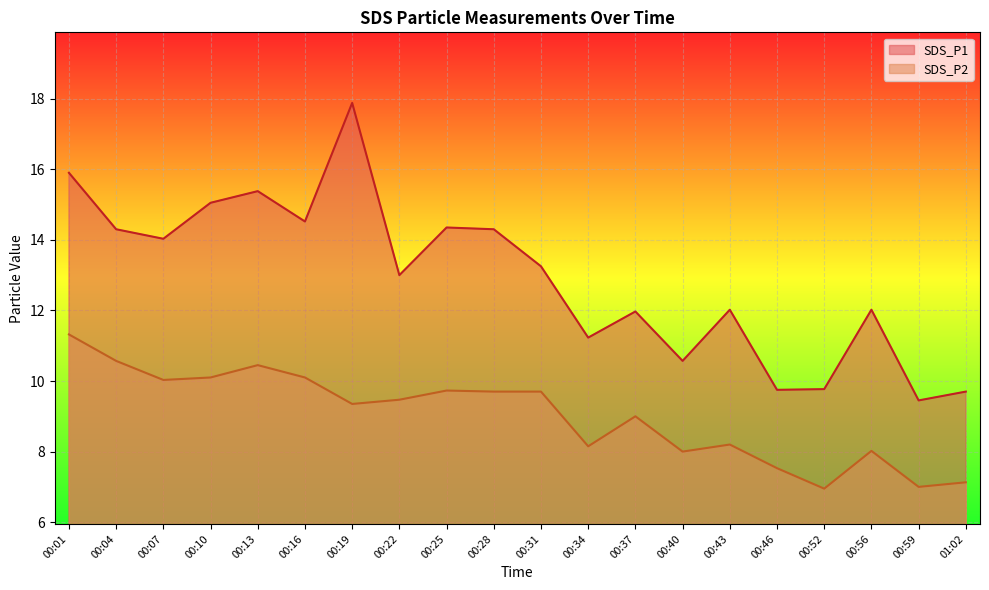

What is the smallest value displayed?

7.0